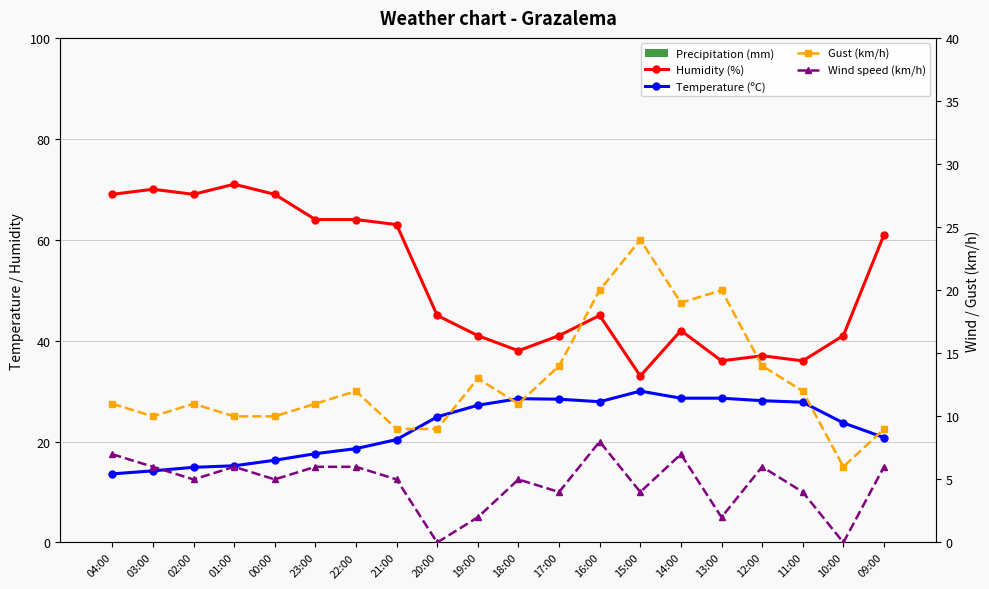

What is the sum of the Temperature (ºC) values at 23:00 and 01:00?

32.8